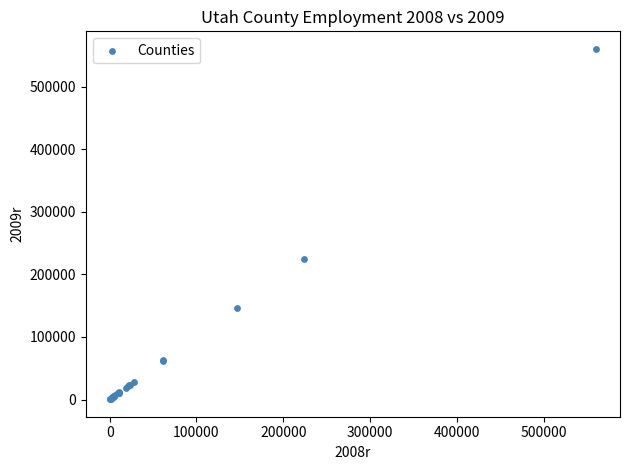

What Y value in the scatter plot is closest to 280494?

224252